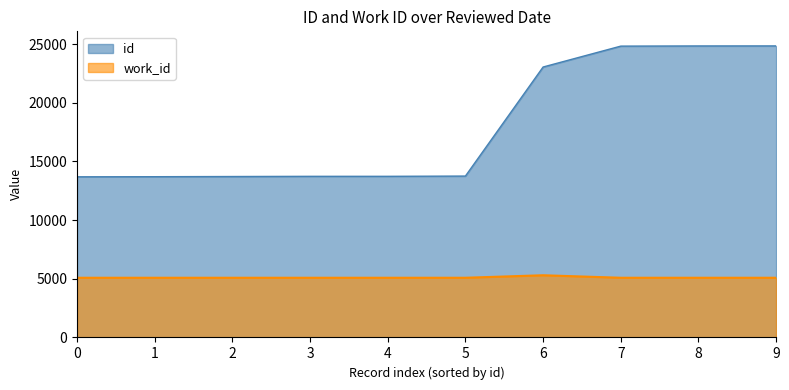

Which series has the widest spread of values?

id